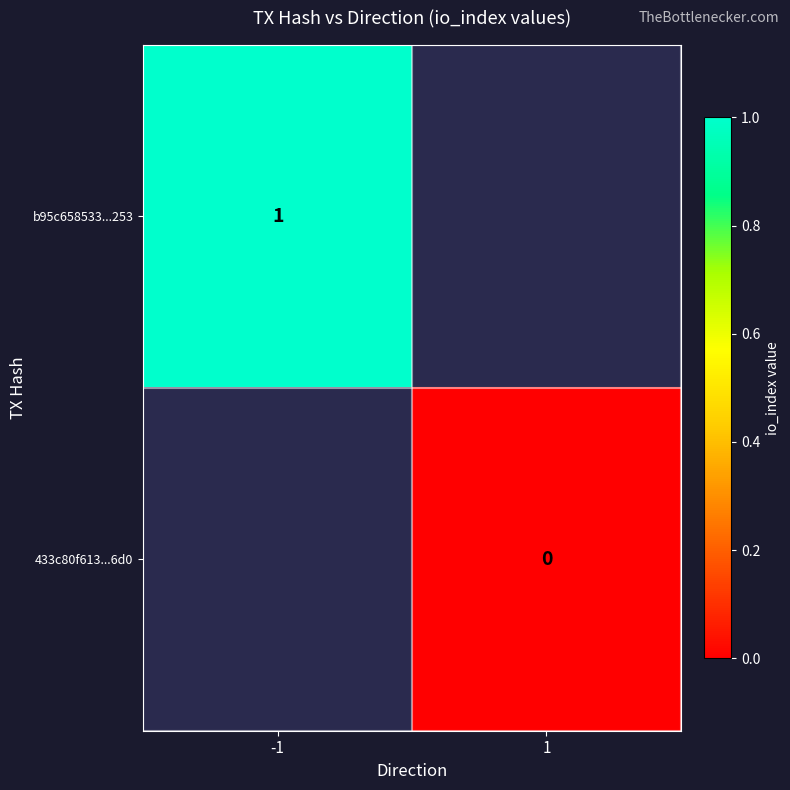

Is it true that b95c658533...253 equals 1 at -1?

True